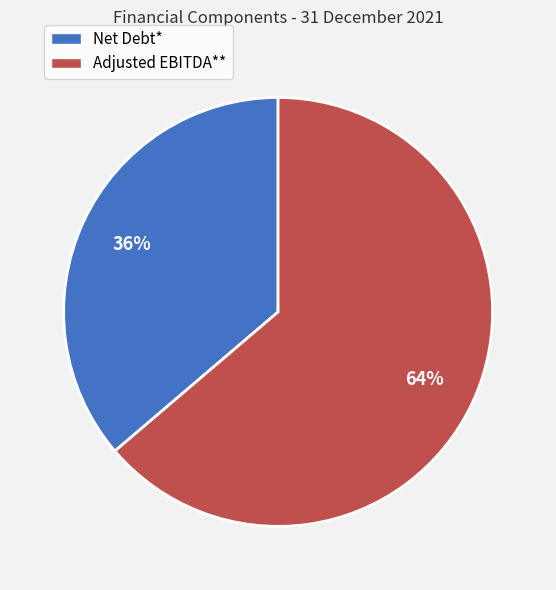

What percentage is the Adjusted EBITDA** slice, to the nearest percent?

64%